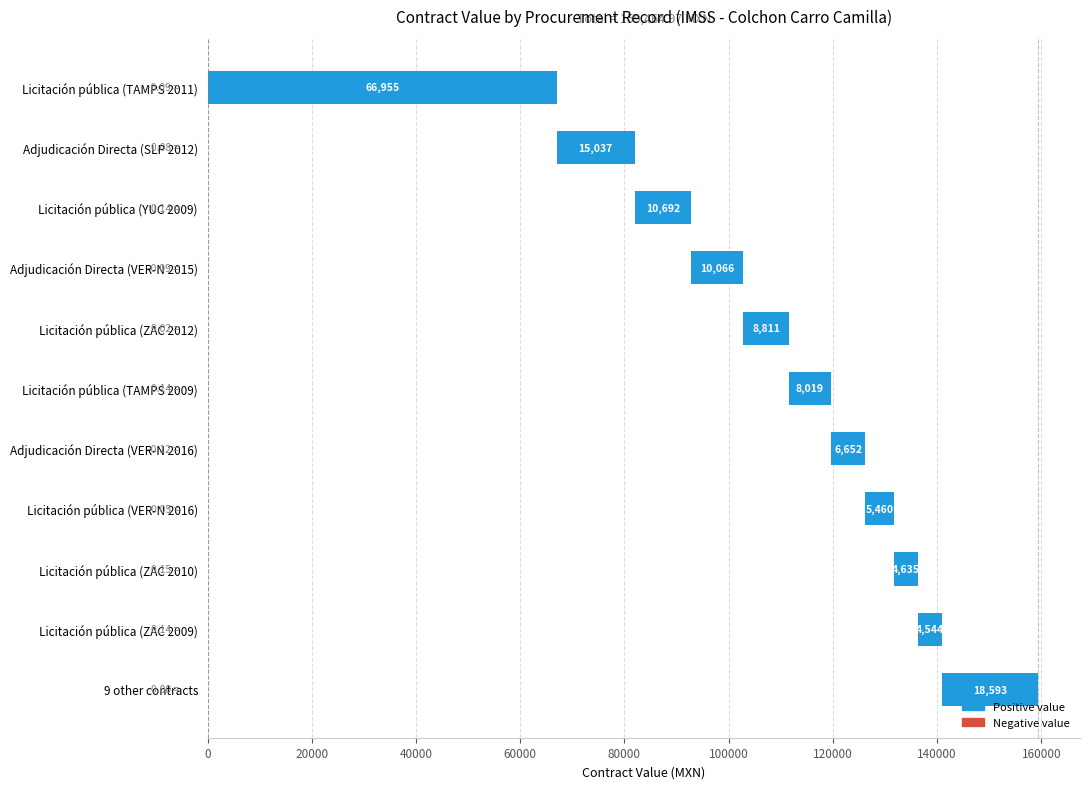

Are the bars grouped side by side (vs. stacked)?

No